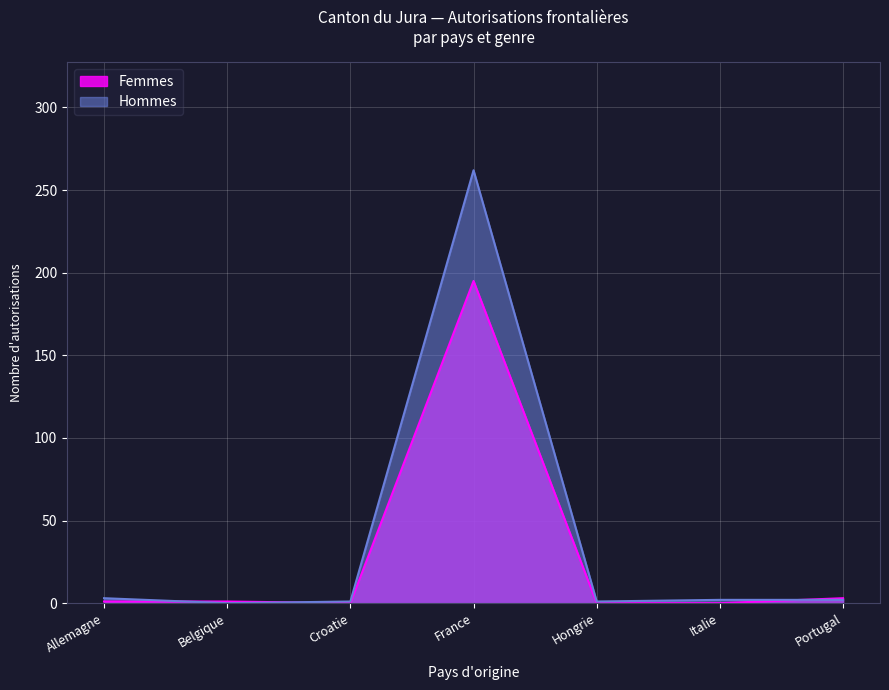

Reading left to right, transcribe all the data shown in this chart.

Femmes: 1	1	0	195	0	0	3
Hommes: 3	0	1	262	1	2	2